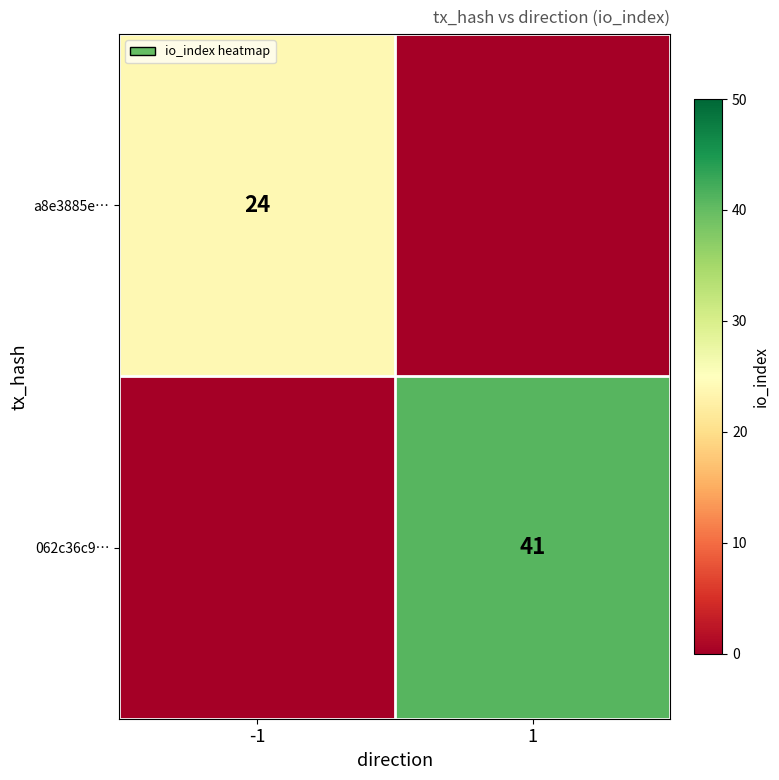

Is the value of a8e3885e… at -1 greater than the value of 062c36c9… at 1?

No